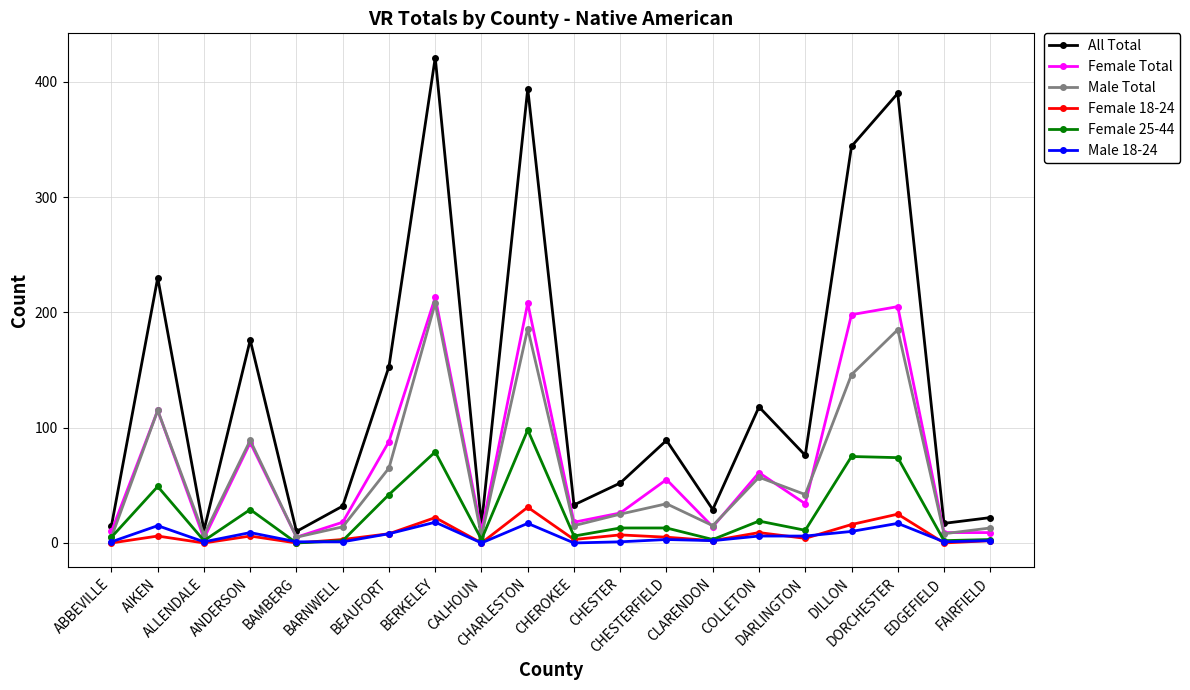

True or false: All Total and Male 18-24 cross at least once.

False